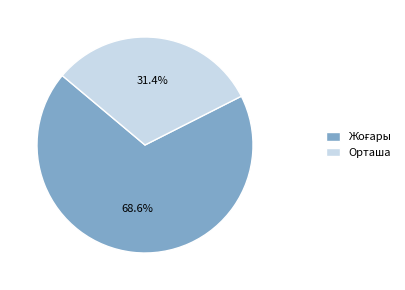

What is the smallest slice in the pie chart?

Орташа